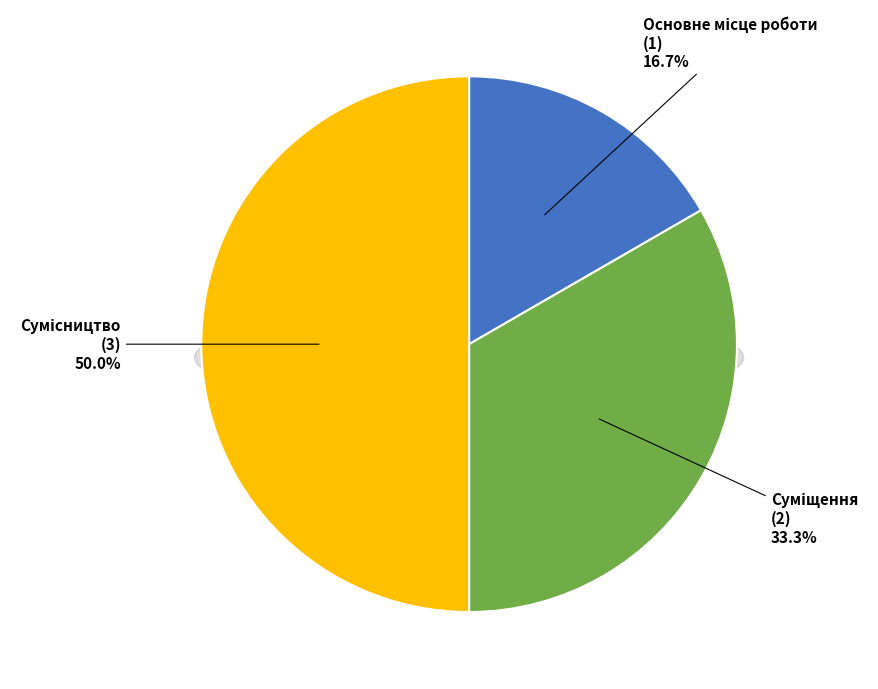

To the nearest percent, what is the combined percentage of Суміщення and Основне місце роботи?

50%